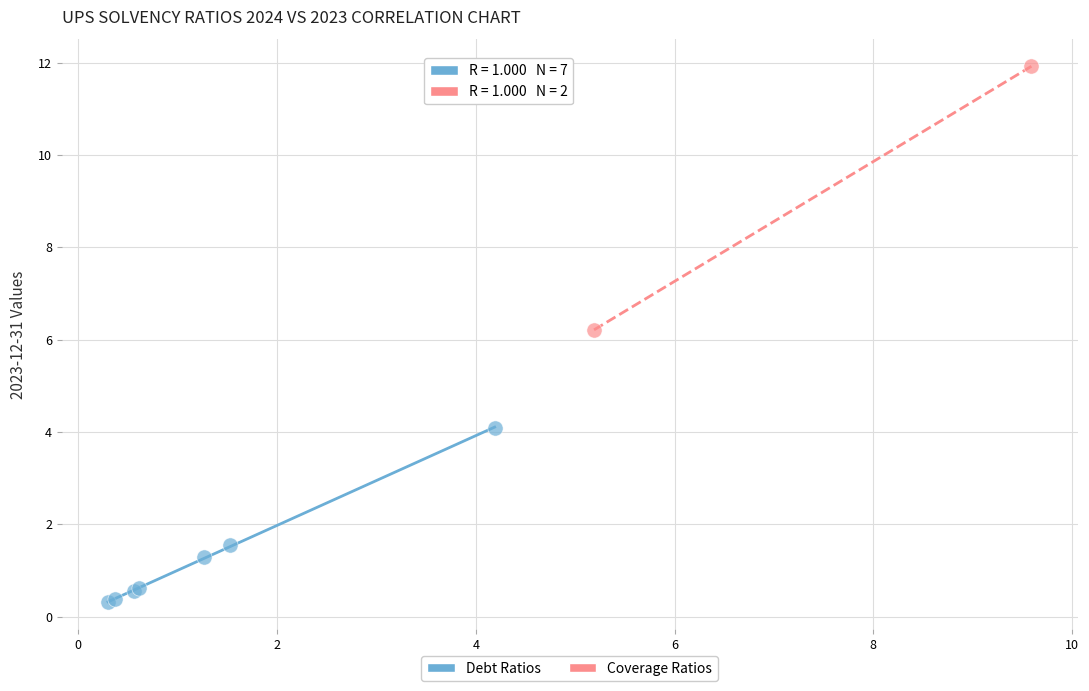

What are all the series names shown in the legend?

Debt Ratios, Coverage Ratios